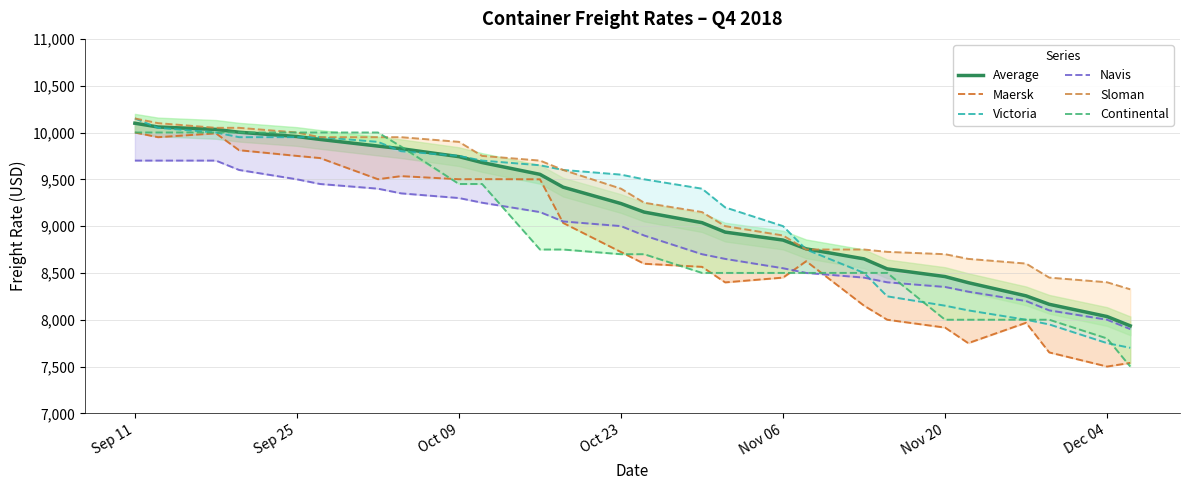

How many lines are shown in the chart?

6